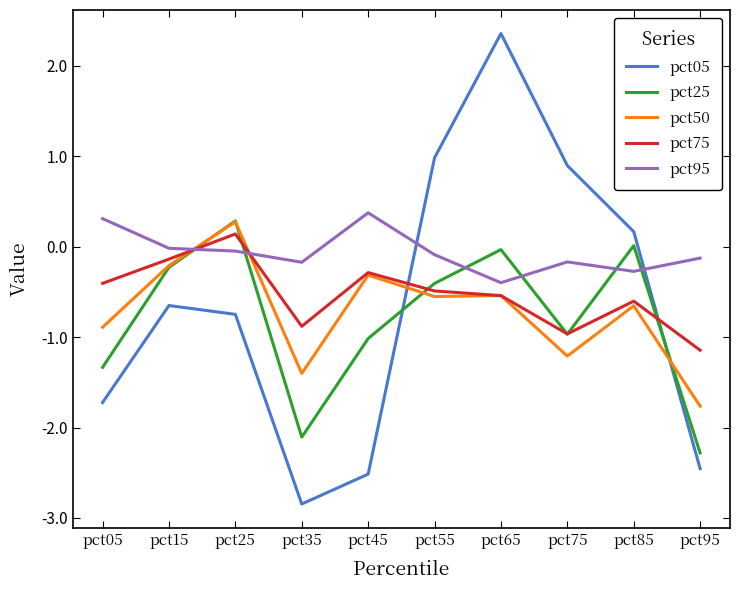

Which series has the widest spread of values?

pct05